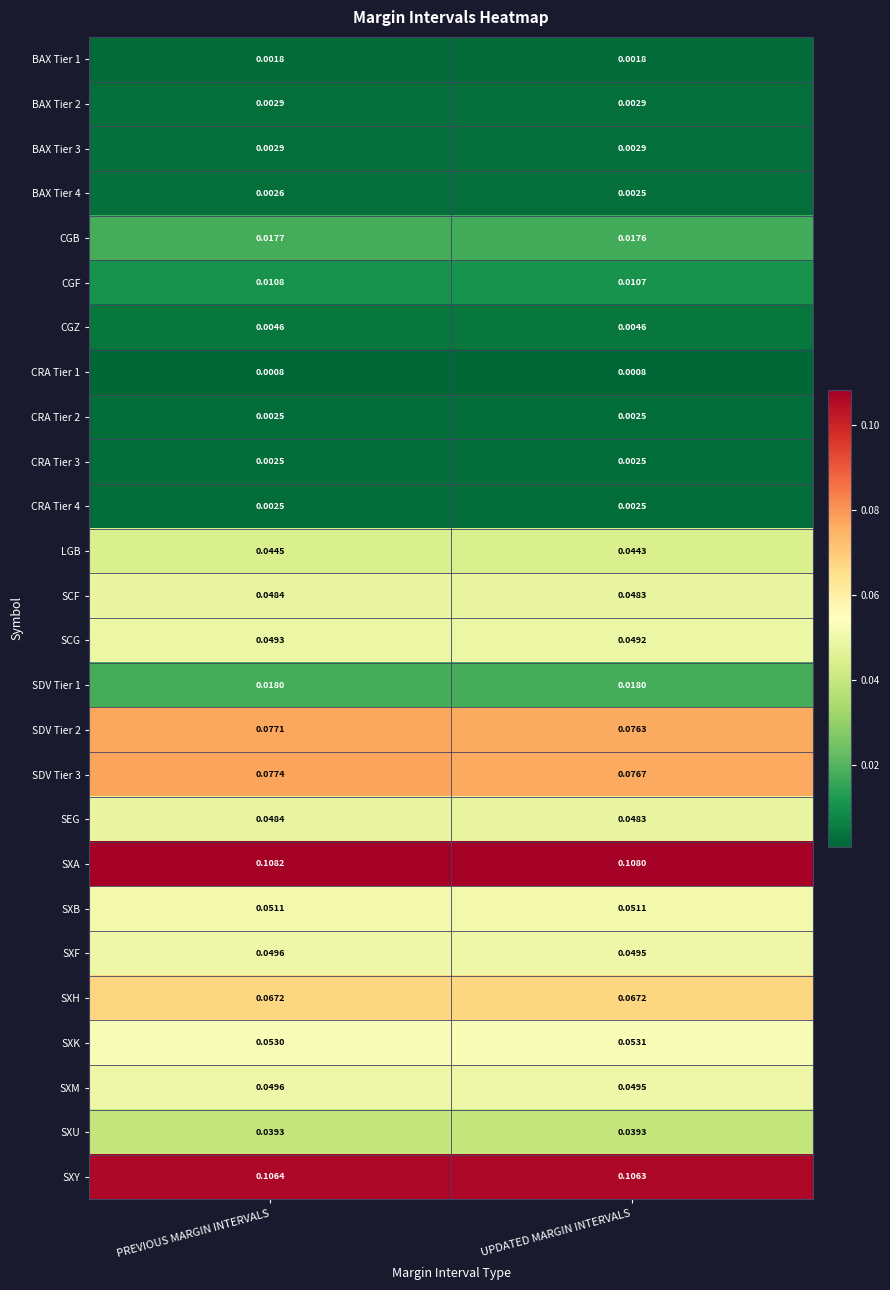

List the labels in order of CGF value, smallest first.

UPDATED MARGIN INTERVALS, PREVIOUS MARGIN INTERVALS